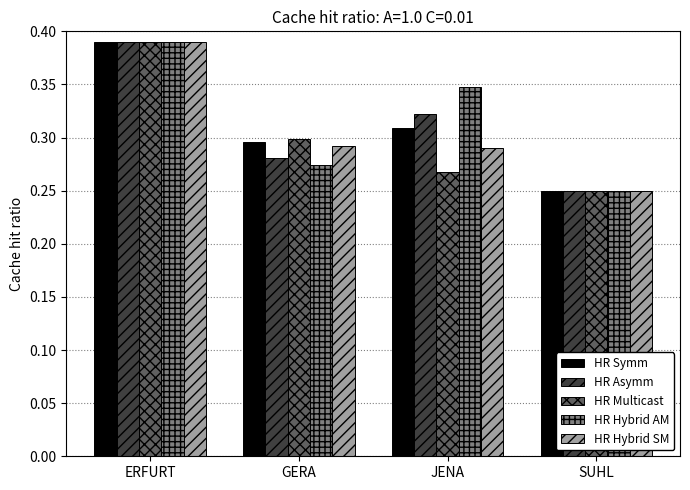

Is the value of HR Hybrid SM at GERA greater than the value of HR Asymm at ERFURT?

No